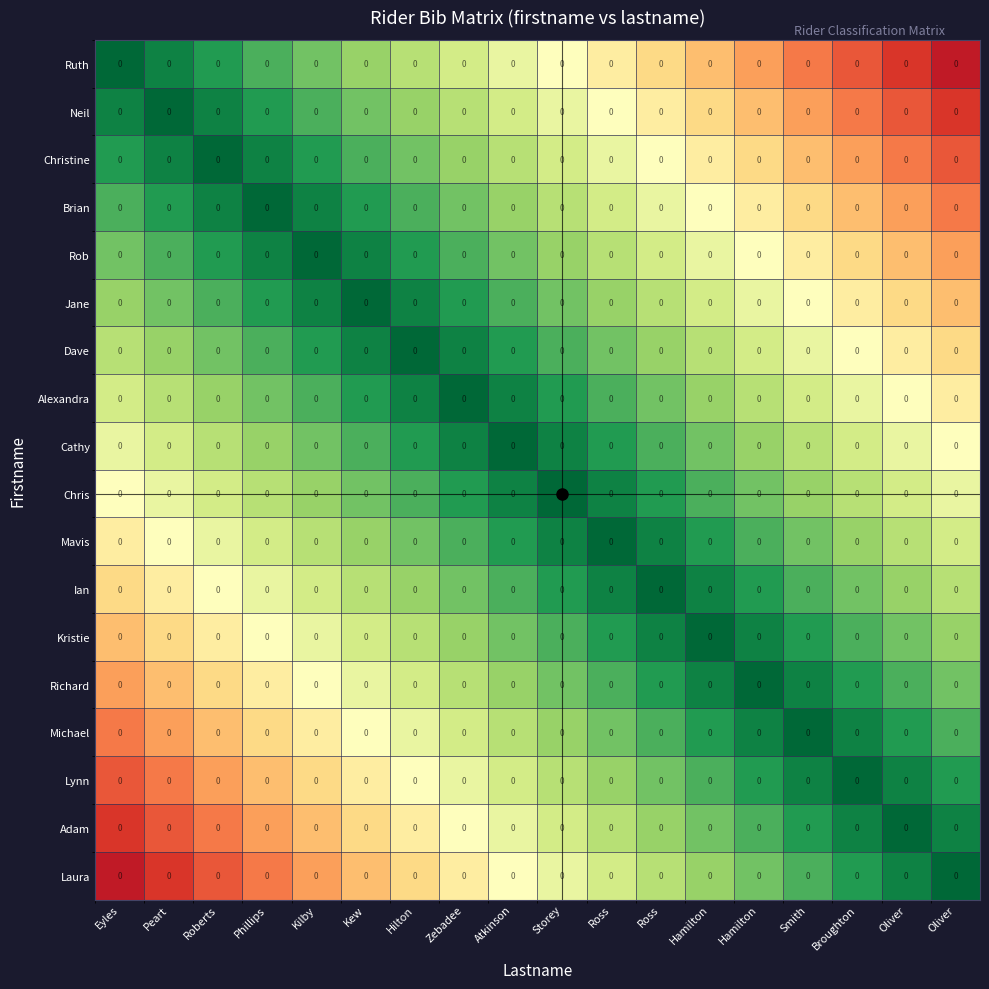

At which label is Dave closest to 0?

Hilton